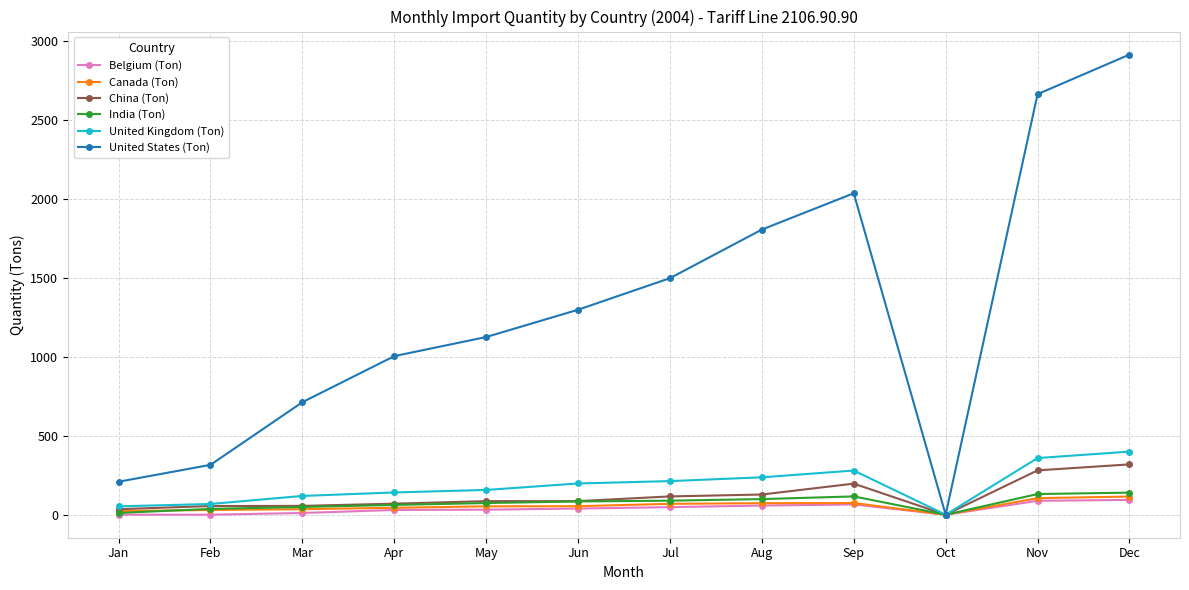

Which series has the widest spread of values?

United States (Ton)